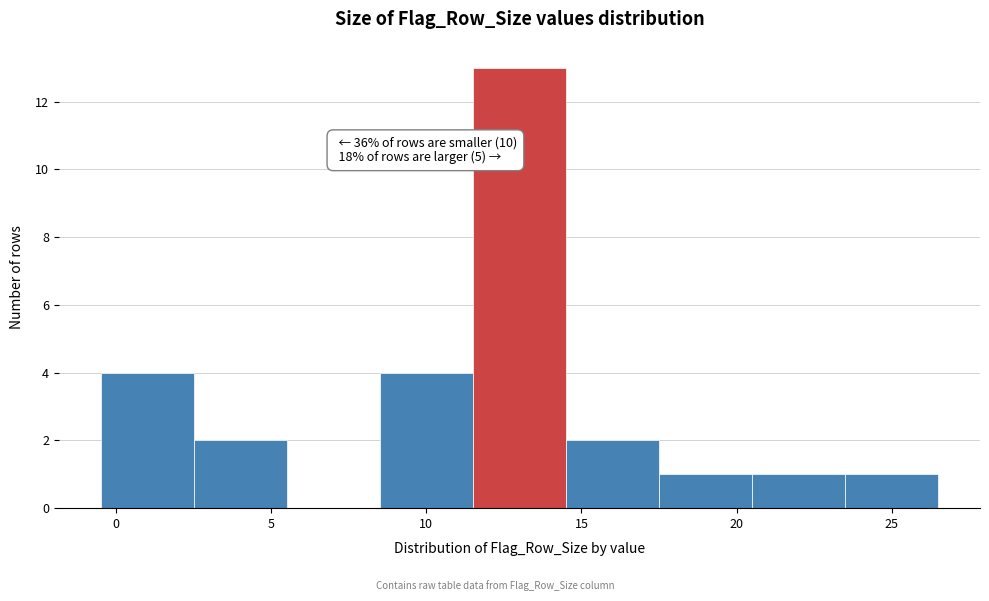

Over which range of the x-axis is the bar tallest?

11.5 to 14.5